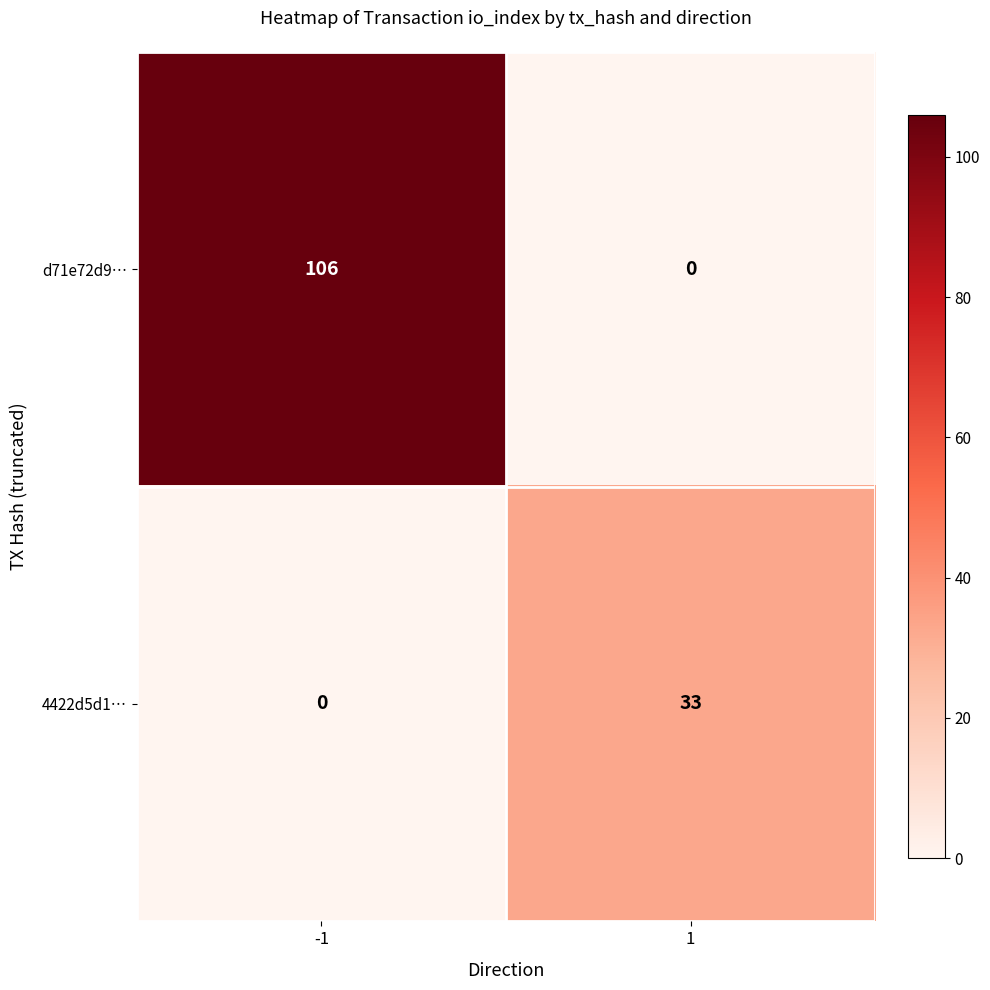

Count the number of categories in the chart.

2